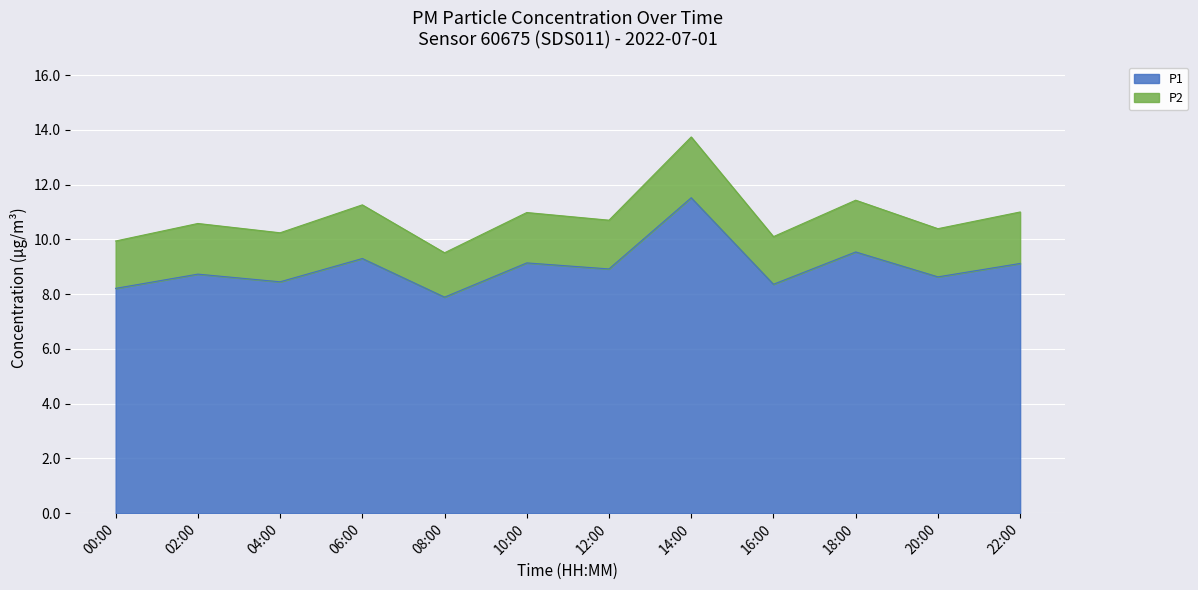

How many interior local valleys (lower than both neighbors) does the data have?

5